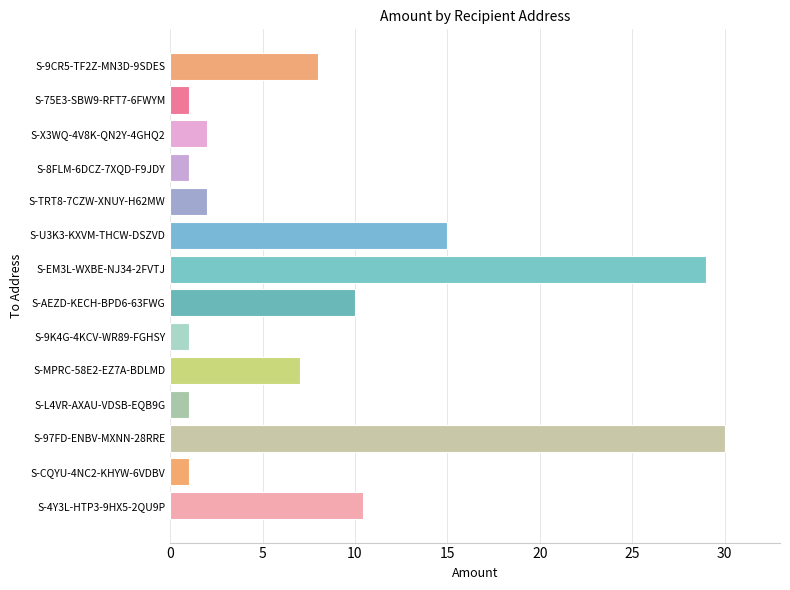

What is the smallest value displayed?

1.0